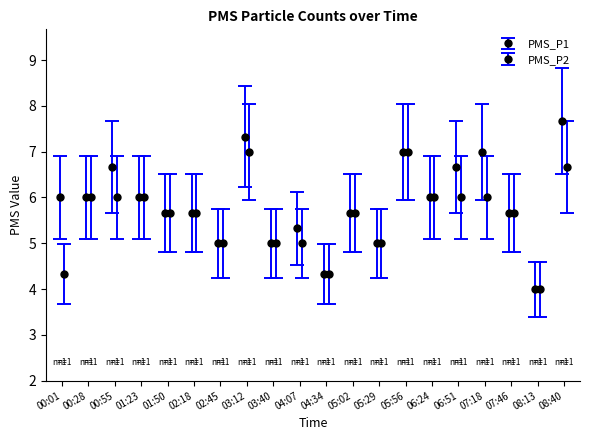

Rank the series at 07:18 from lowest to highest value.

PMS_P2, PMS_P1